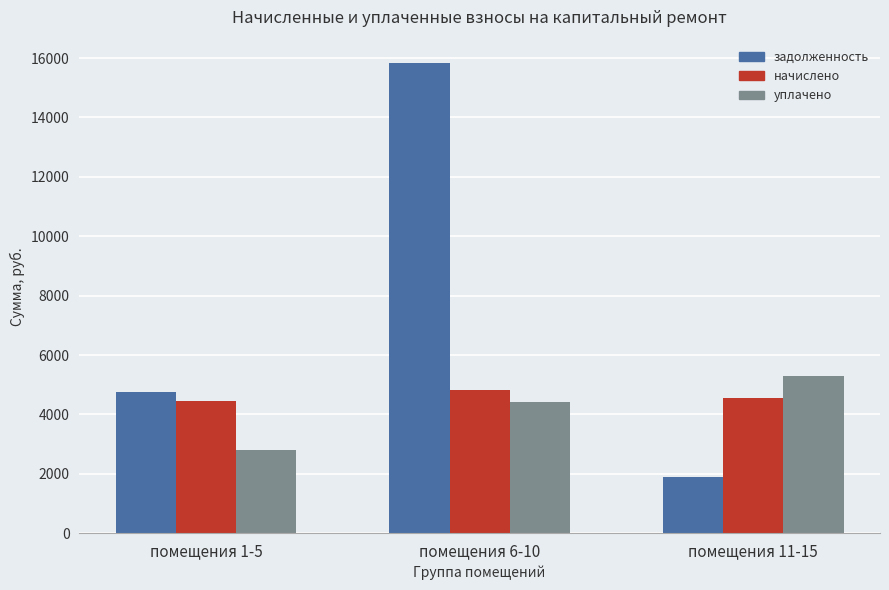

What is the difference between the maximum and minimum values in the уплачено series?

2478.9